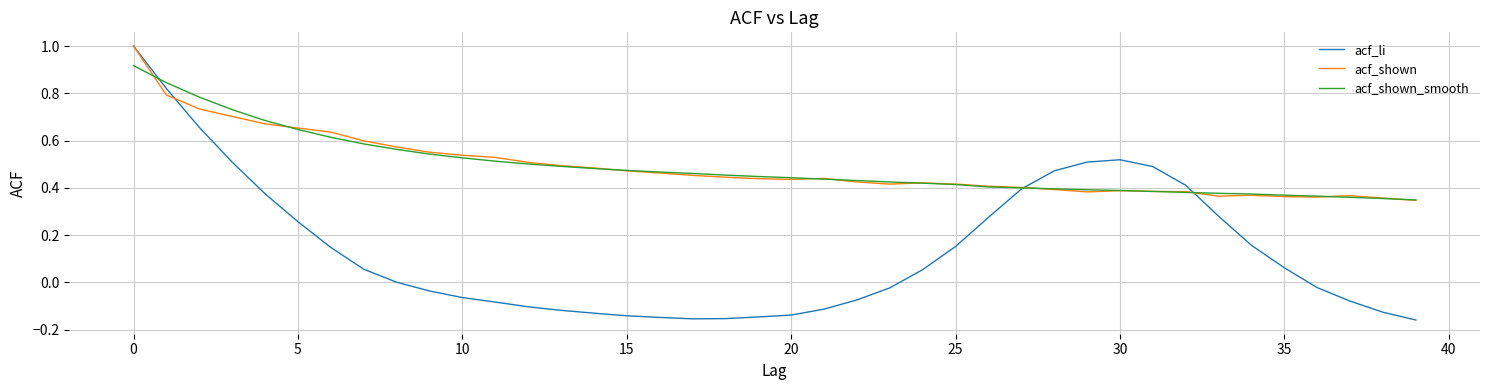

What is the maximum value shown in the chart?

1.0